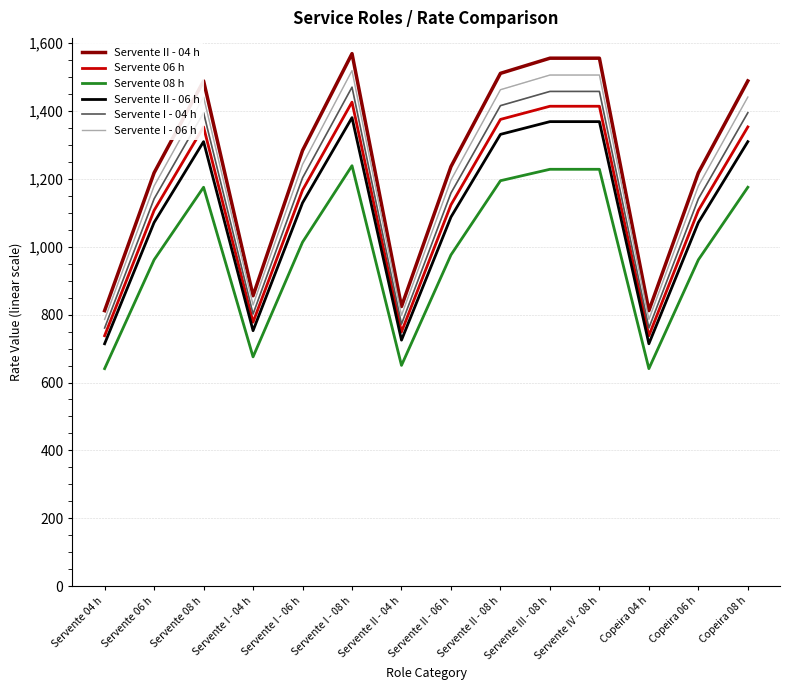

What are all the series names shown in the legend?

Servente II - 04 h, Servente 06 h, Servente 08 h, Servente II - 06 h, Servente I - 04 h, Servente I - 06 h